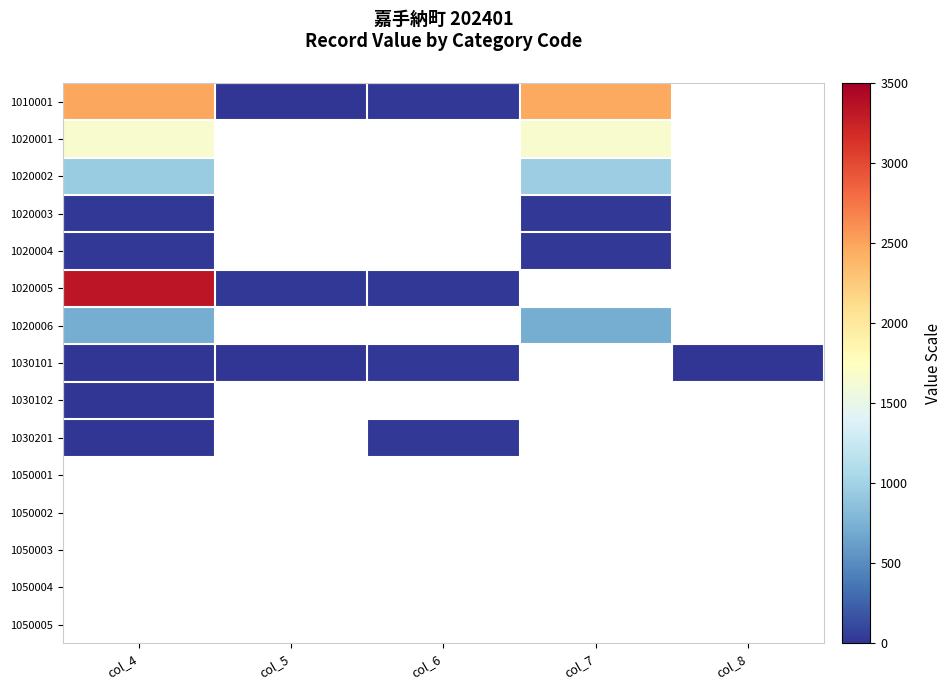

Reading left to right, extract all data points from this chart.

1010001: col_4=2478	col_5=13	col_6=18	col_7=2473	col_8=0
1020001: col_4=1656	col_5=0	col_6=0	col_7=1657	col_8=0
1020002: col_4=956	col_5=0	col_6=0	col_7=959	col_8=0
1020003: col_4=19	col_5=0	col_6=0	col_7=19	col_8=0
1020004: col_4=23	col_5=0	col_6=0	col_7=22	col_8=0
1020005: col_4=3332	col_5=23	col_6=25	col_7=0	col_8=0
1020006: col_4=720	col_5=0	col_6=0	col_7=714	col_8=0
1030101: col_4=1	col_5=1	col_6=20	col_7=0	col_8=1
1030102: col_4=1	col_5=0	col_6=0	col_7=0	col_8=0
1030201: col_4=10	col_5=0	col_6=15	col_7=0	col_8=0
1050001: col_4=0	col_5=0	col_6=0	col_7=0	col_8=0
1050002: col_4=0	col_5=0	col_6=0	col_7=0	col_8=0
1050003: col_4=0	col_5=0	col_6=0	col_7=0	col_8=0
1050004: col_4=0	col_5=0	col_6=0	col_7=0	col_8=0
1050005: col_4=0	col_5=0	col_6=0	col_7=0	col_8=0